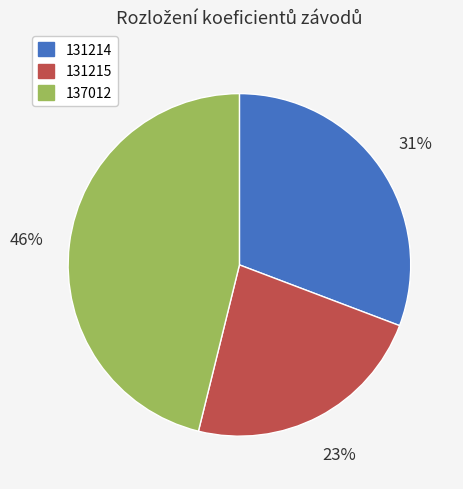

Count the number of slices in the pie.

3